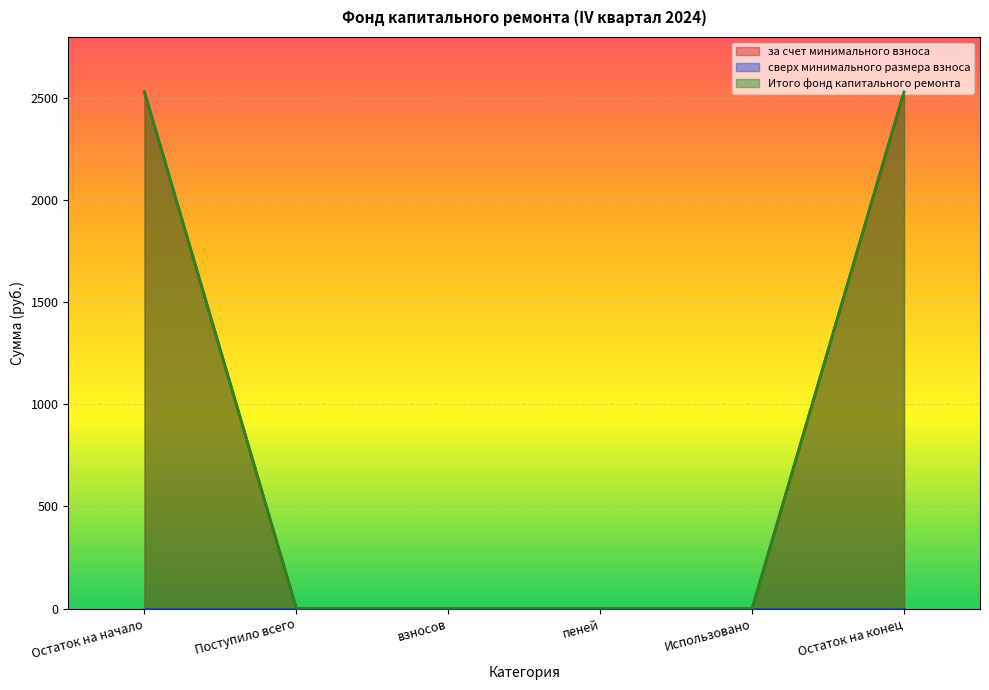

What is the label of the 3rd point from the left?

взносов